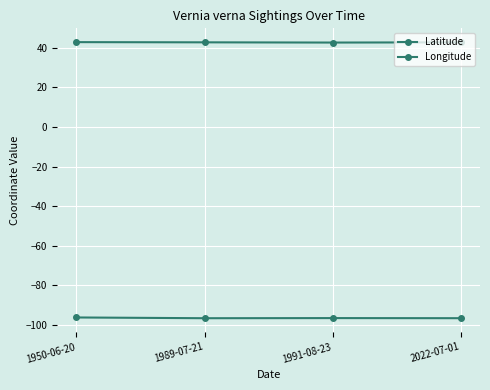

At which category is the sum across all series the highest?

1950-06-20